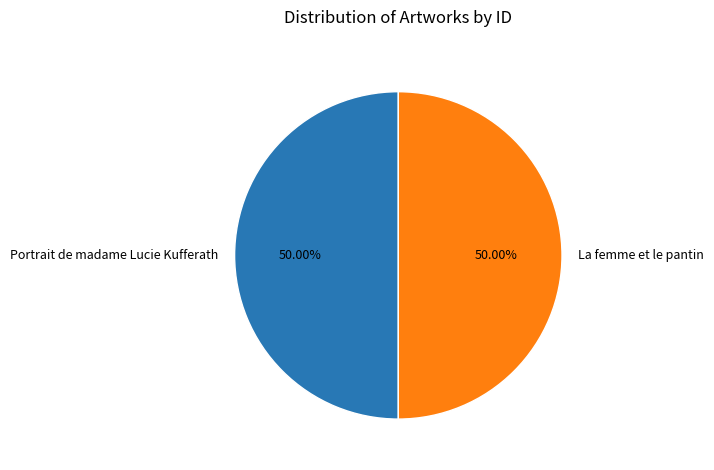

Do Portrait de madame Lucie Kufferath and La femme et le pantin together represent more than half of the pie?

Yes